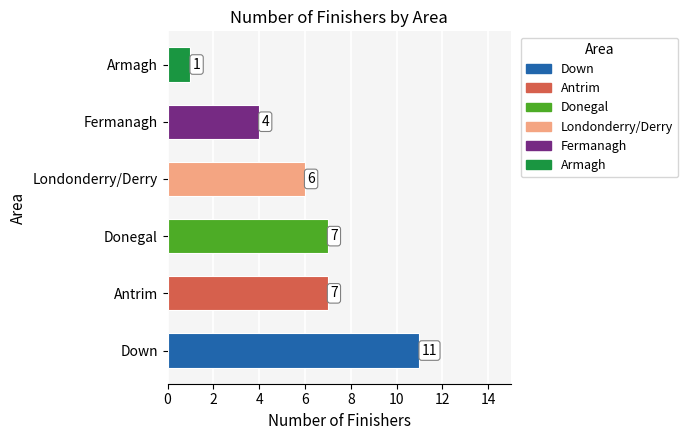

Count the values in the range 4 to 7.

4